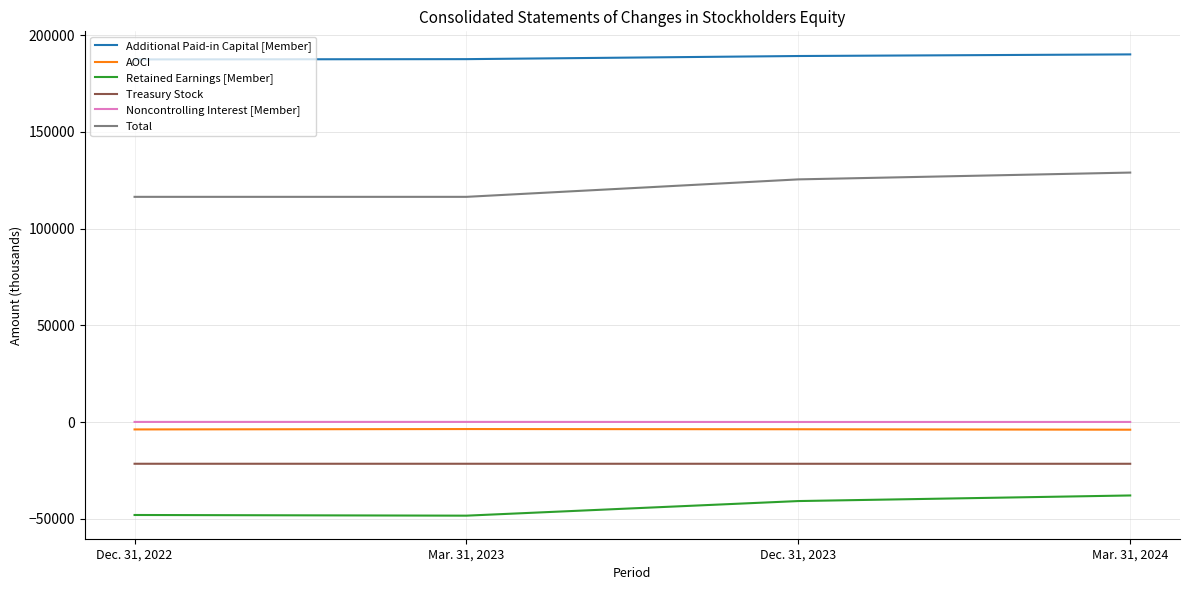

True or false: Additional Paid-in Capital [Member] and Noncontrolling Interest [Member] intersect in this chart.

False